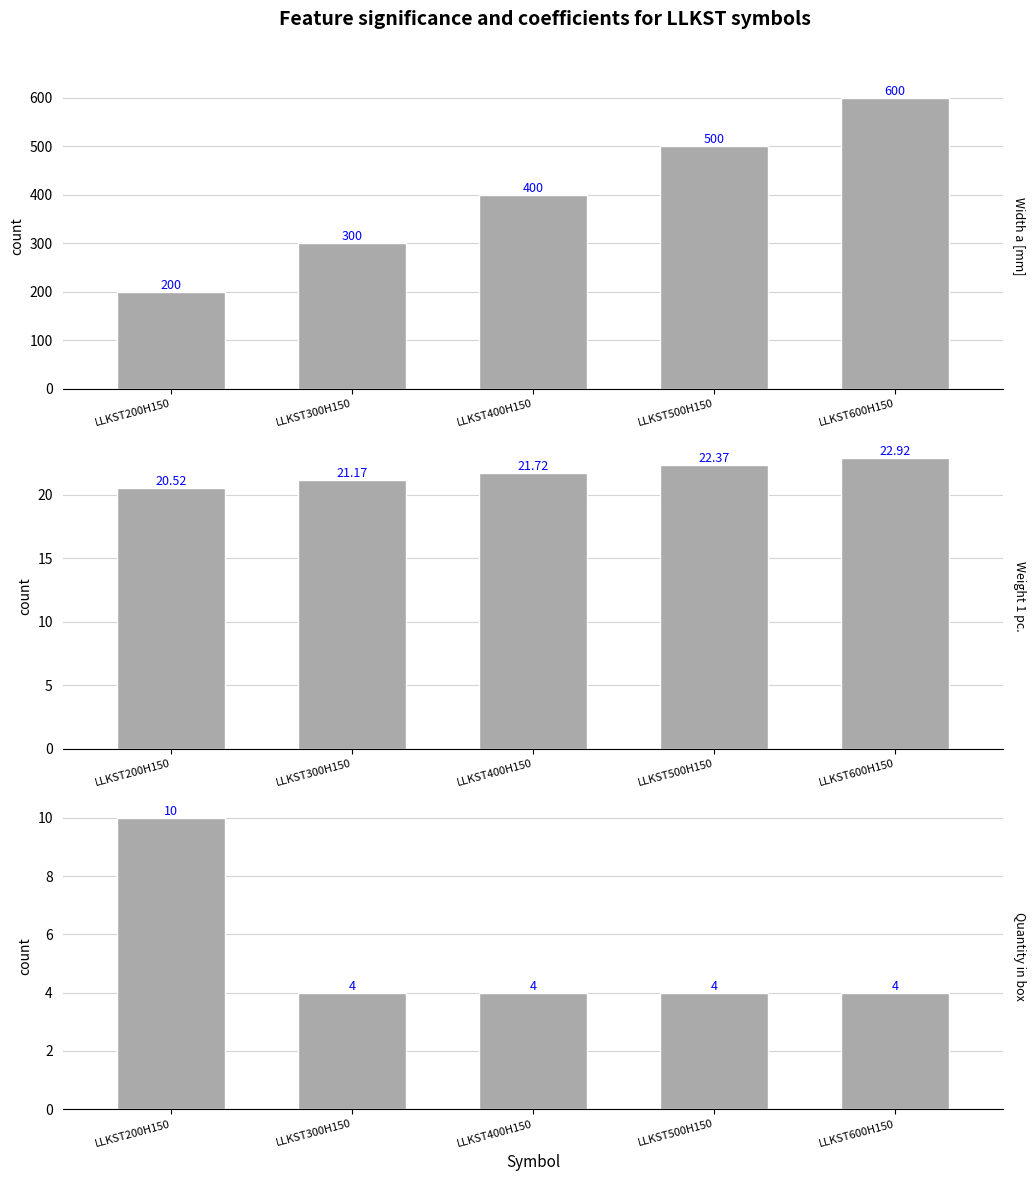

What is the maximum value for Weight 1 pc.?

22.9